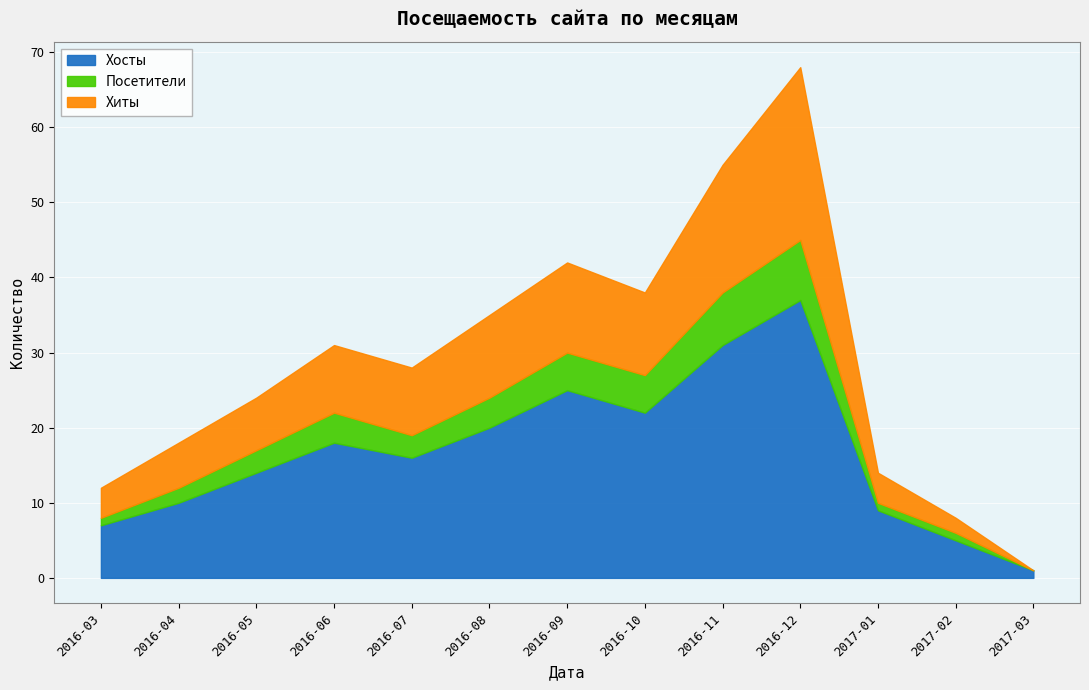

What is the difference between the Хосты values at 2017-03 and 2016-09?

24